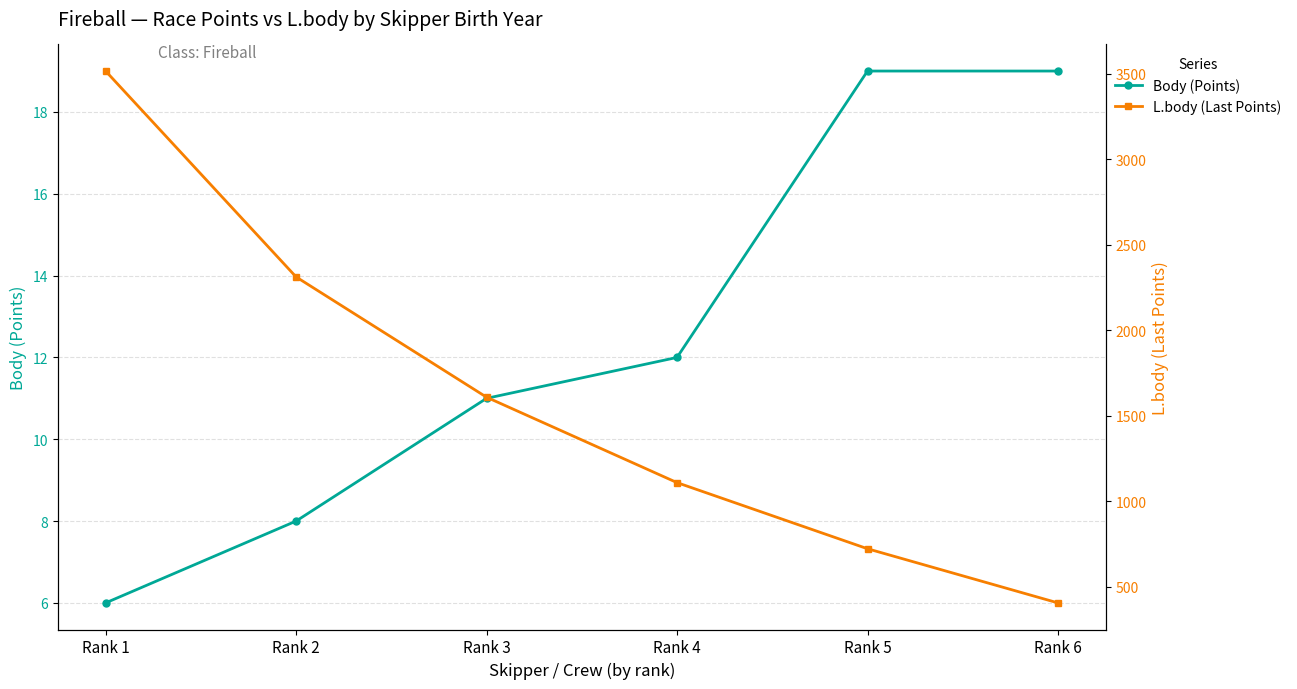

How many values in the L.body (Last Points) series are below 1608?

3